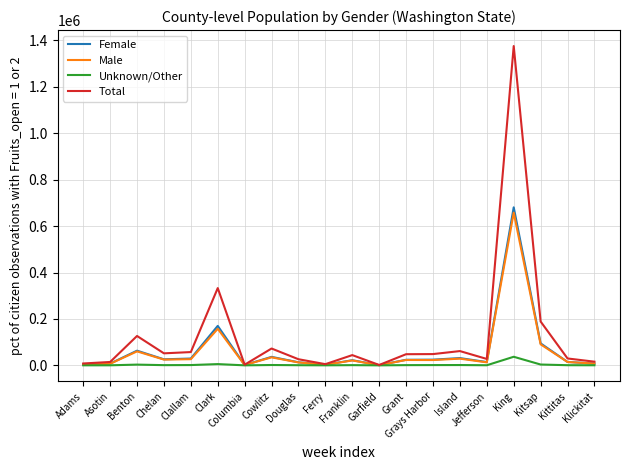

At which label does Male first exceed 22902?

Benton